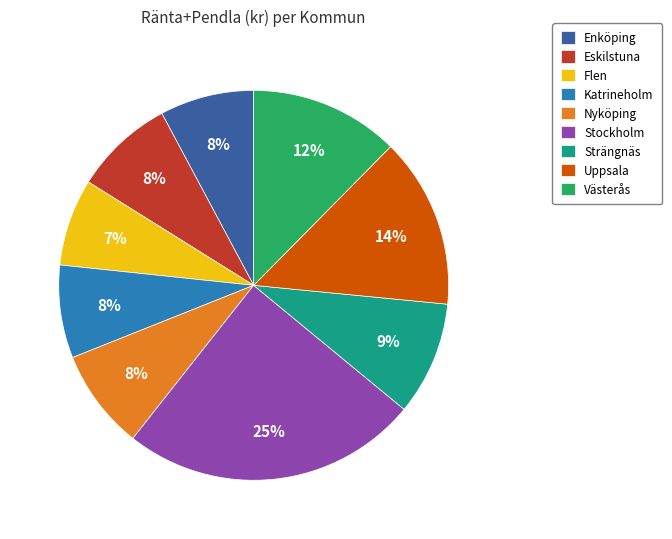

Is there any slice that represents more than half of the pie?

No